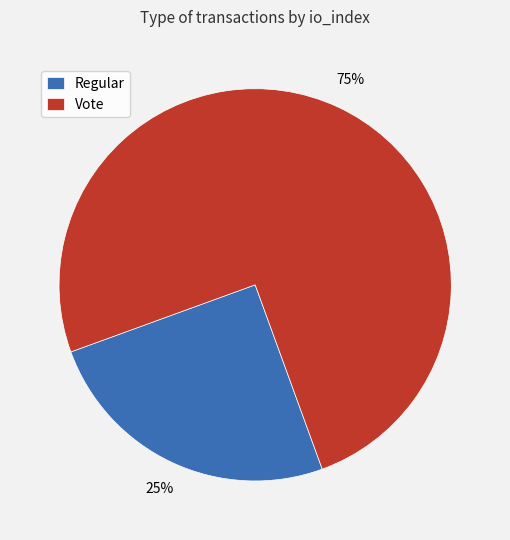

Is Vote the majority of the pie?

Yes